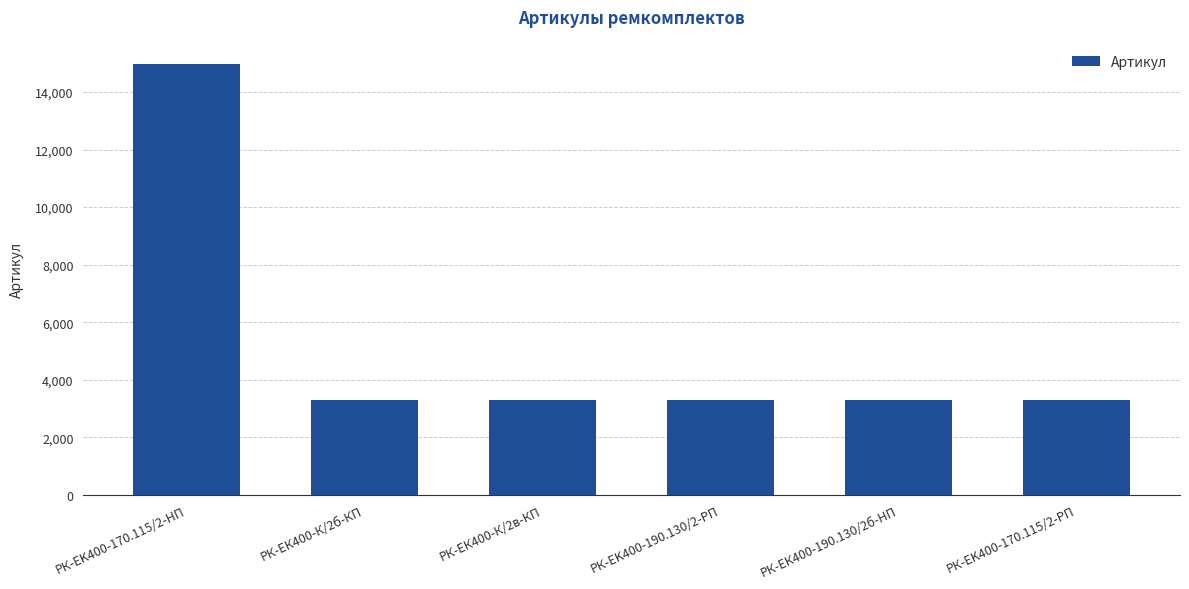

What is the label of the 6th bar from the right?

РК-EK400-170.115/2-HП